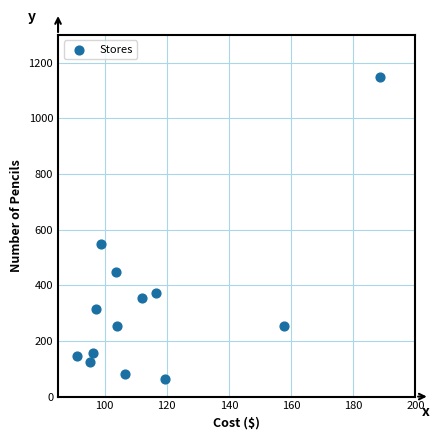

What Y value in the scatter plot is closest to 606?

550